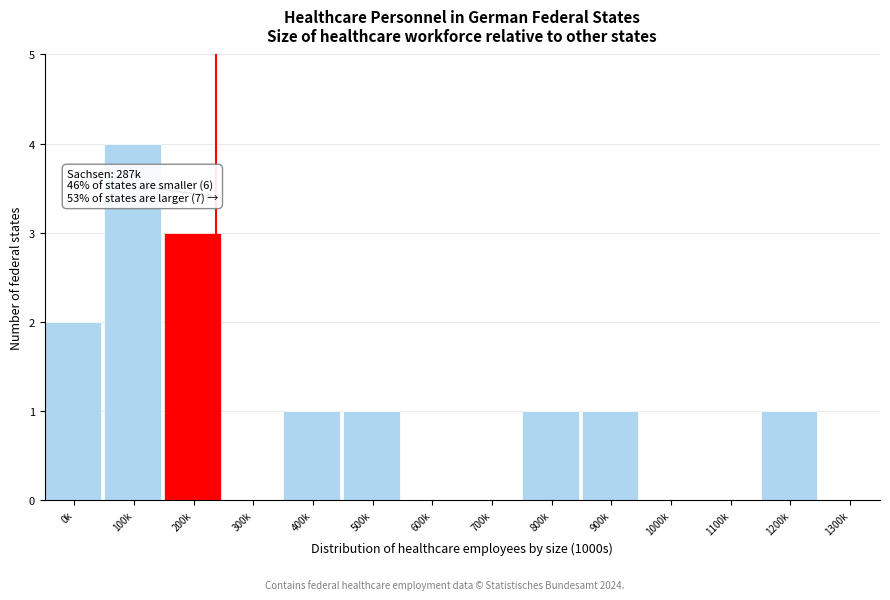

Reading left to right, list all the values displayed in this chart.

0k=2	100k=4	200k=3	300k=0	400k=1	500k=1	600k=0	700k=0	800k=1	900k=1	1000k=0	1100k=0	1200k=1	1300k=0